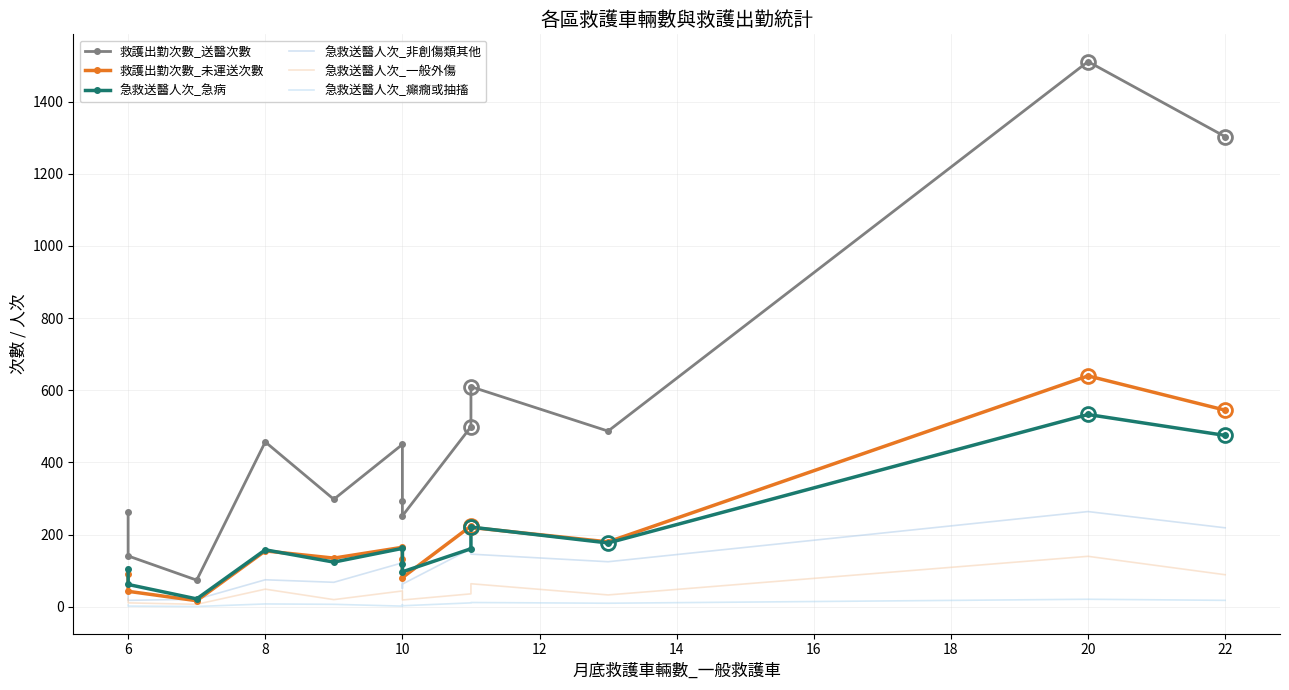

Which series has the largest total across all categories?

救護出勤次數_送醫次數